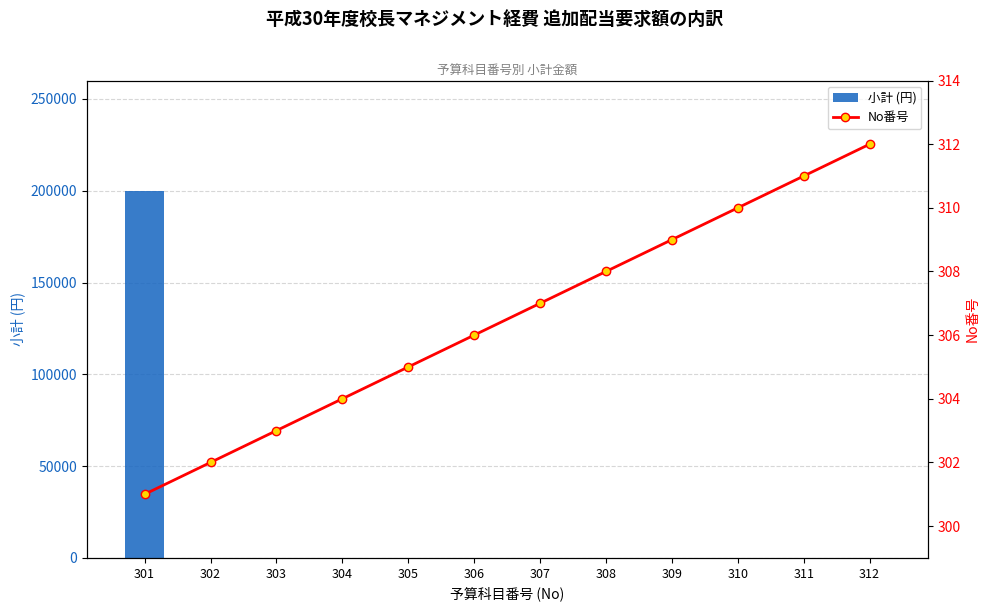

Reading left to right, extract all data points from this chart.

小計 (円): 301=200000	302=0	303=0	304=0	305=0	306=0	307=0	308=0	309=0	310=0	311=0	312=0
No番号: 301=301	302=302	303=303	304=304	305=305	306=306	307=307	308=308	309=309	310=310	311=311	312=312